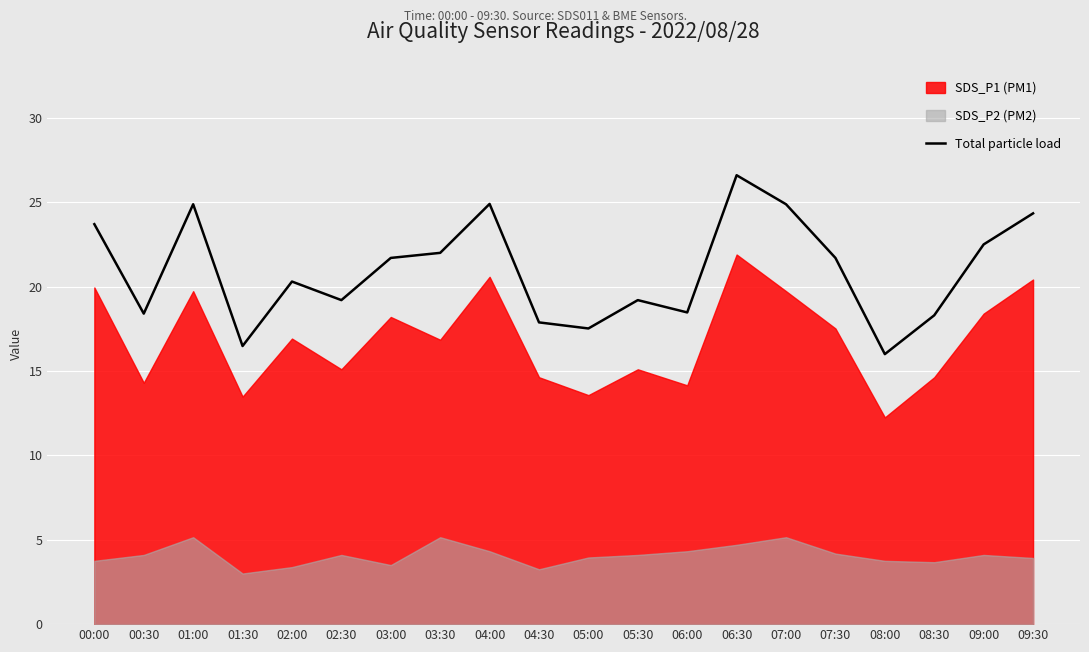

Reading left to right, what are all the values shown in this chart?

00:00=23.7	00:30=18.4	01:00=24.9	01:30=16.5	02:00=20.3	02:30=19.2	03:00=21.7	03:30=22.0	04:00=24.9	04:30=17.9	05:00=17.5	05:30=19.2	06:00=18.5	06:30=26.6	07:00=24.9	07:30=21.7	08:00=16.0	08:30=18.3	09:00=22.5	09:30=24.3